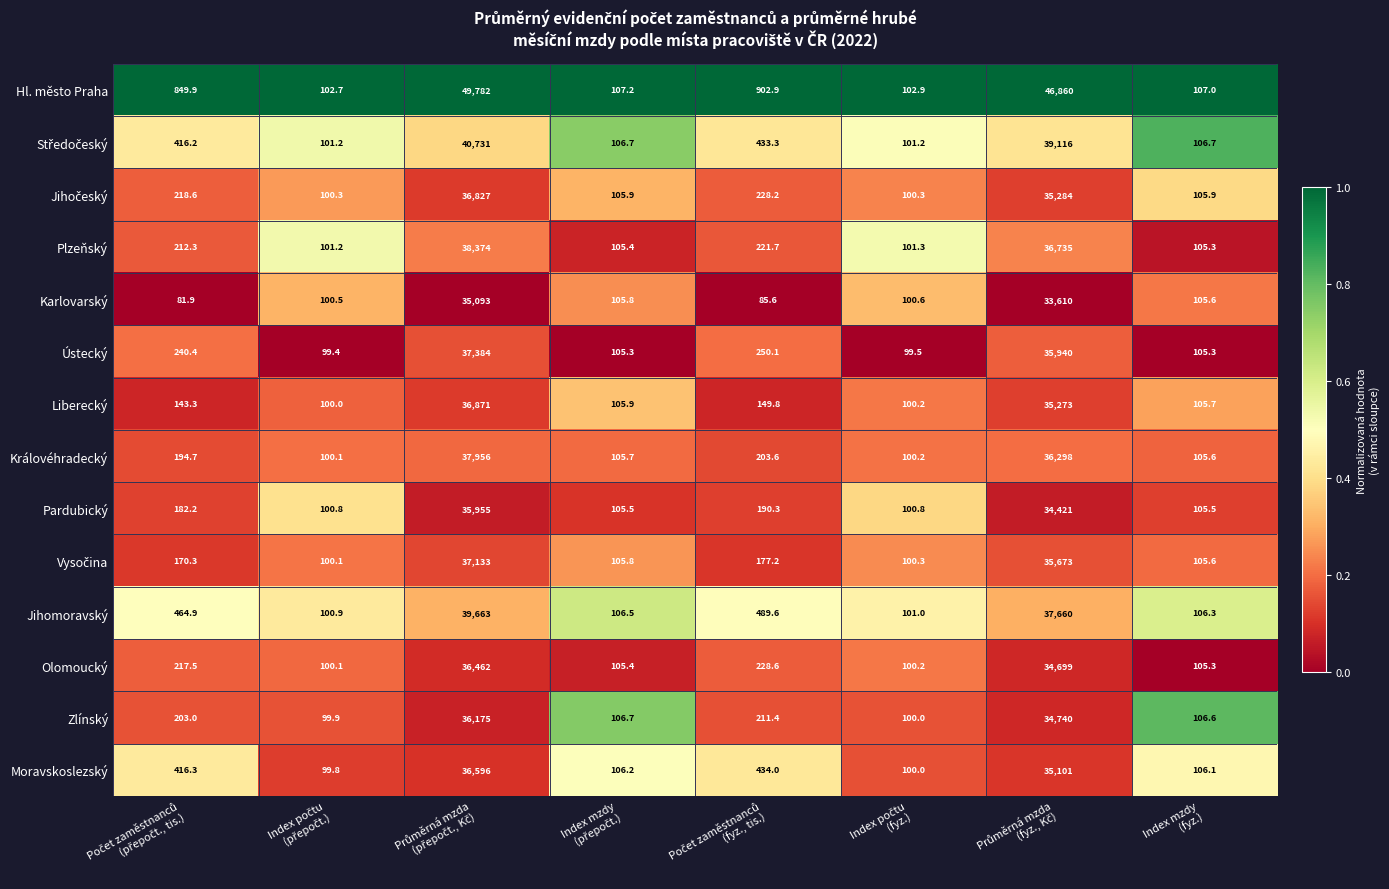

What is the difference between the maximum and second lowest values in the Olomoucký series?

36361.8